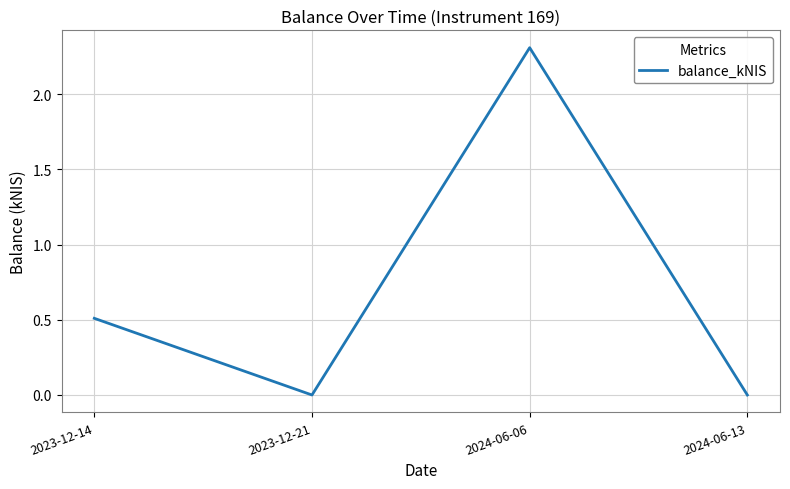

How many interior local peaks (higher than both neighbors) does the data have?

1